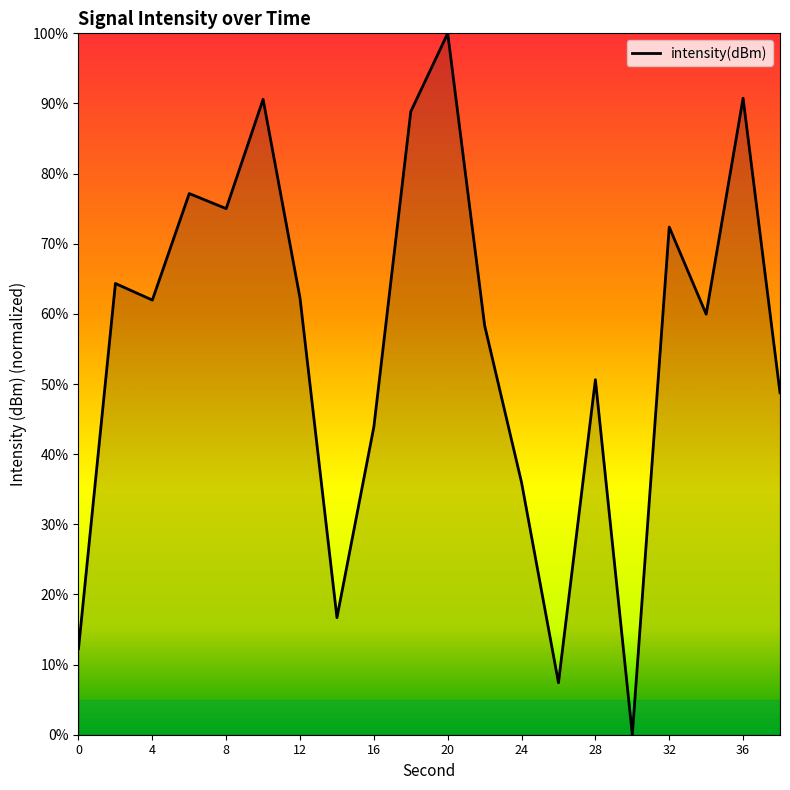

What is the difference between the maximum and minimum values?

100.0